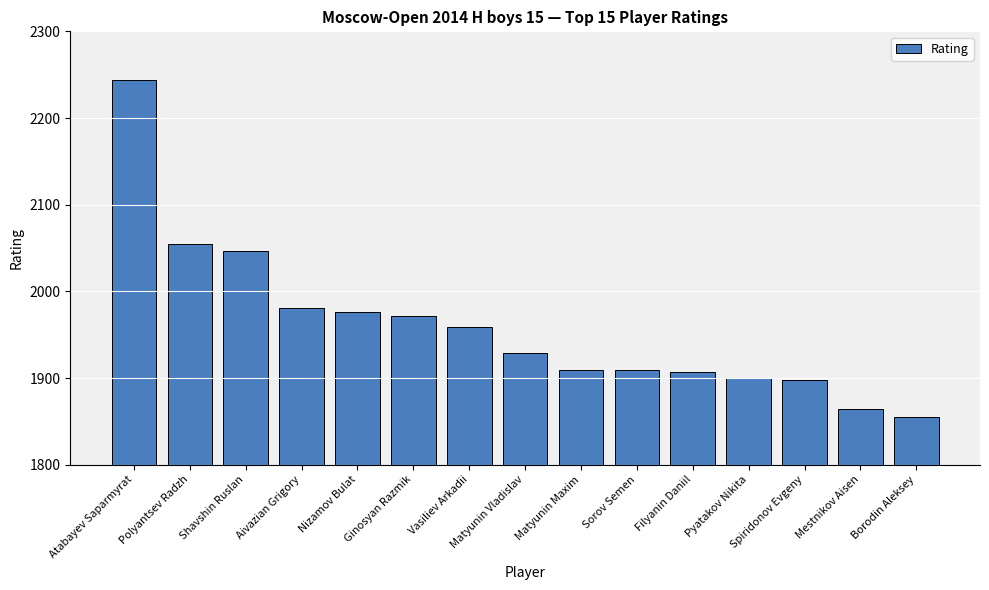

The value at Polyantsev Radzh is 2055. True or false?

True